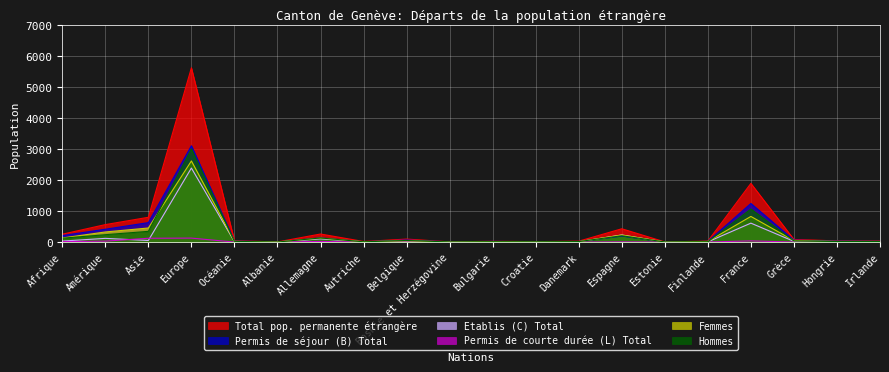

What is the difference between the highest and lowest values at Irlande?

37